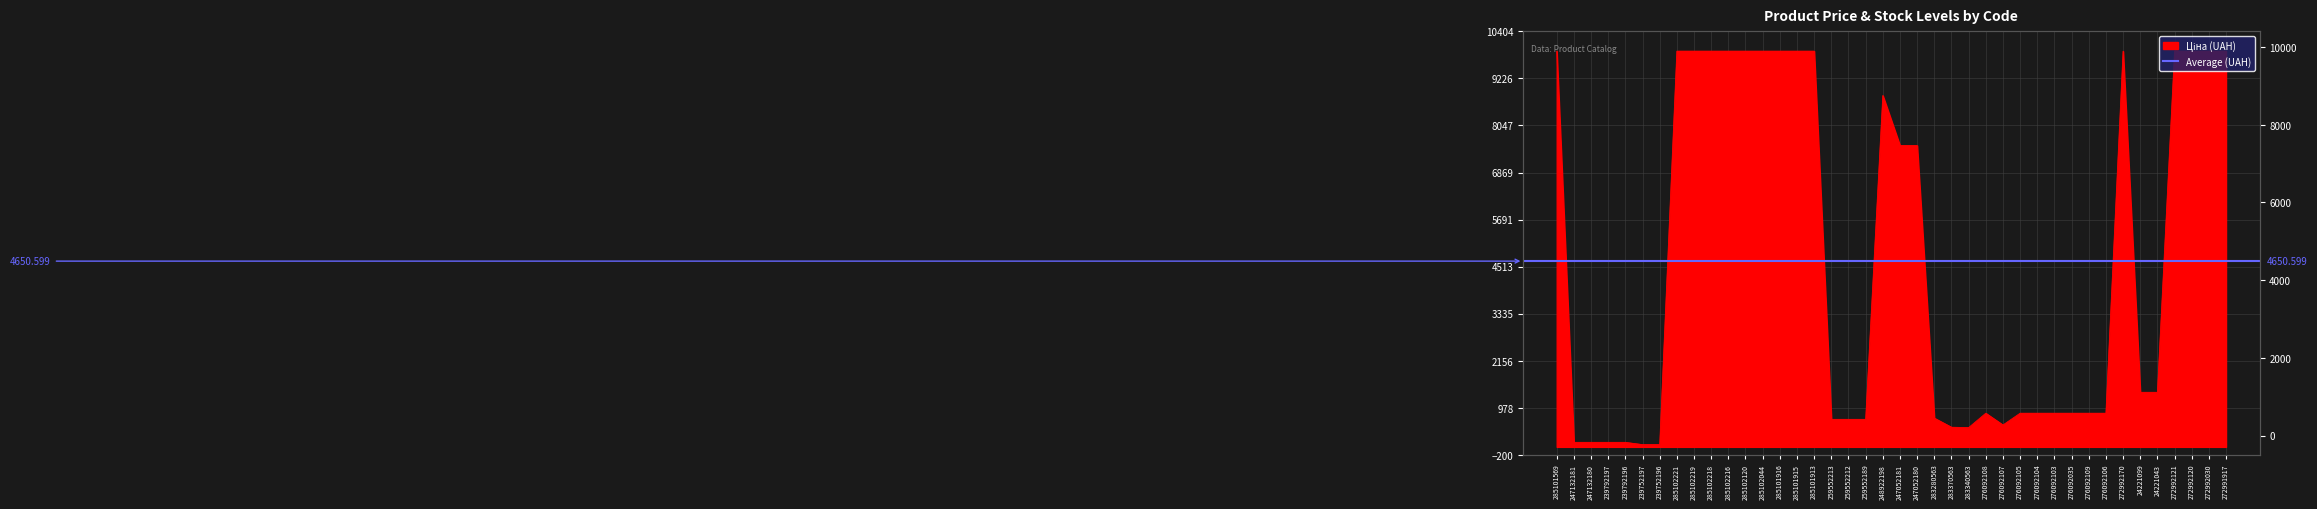

What is the change in value from 276092108 to 272992170?

+9065.7